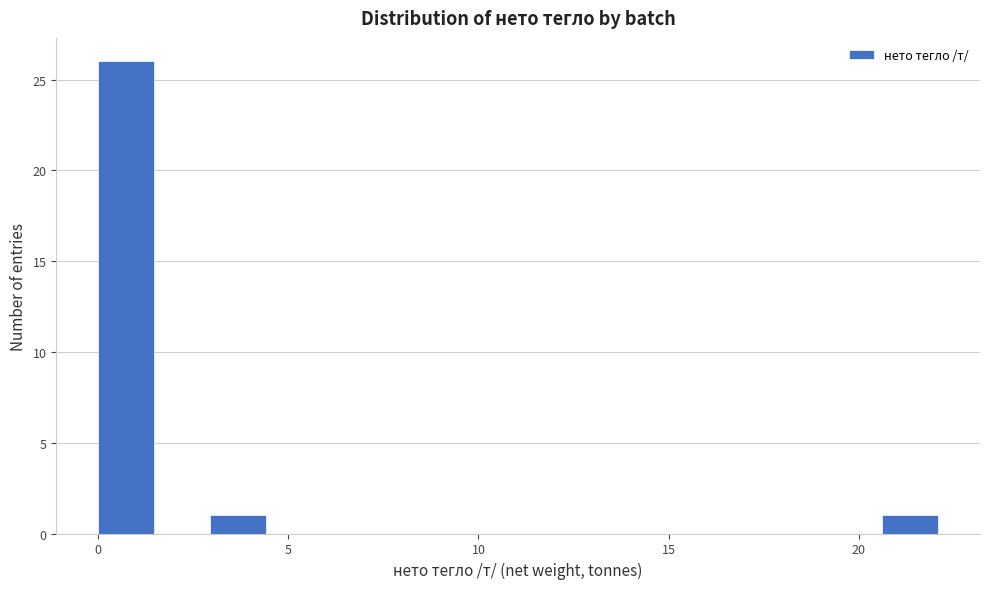

Read against the x-axis, roughly where is the centre of the tallest bar?

0.5